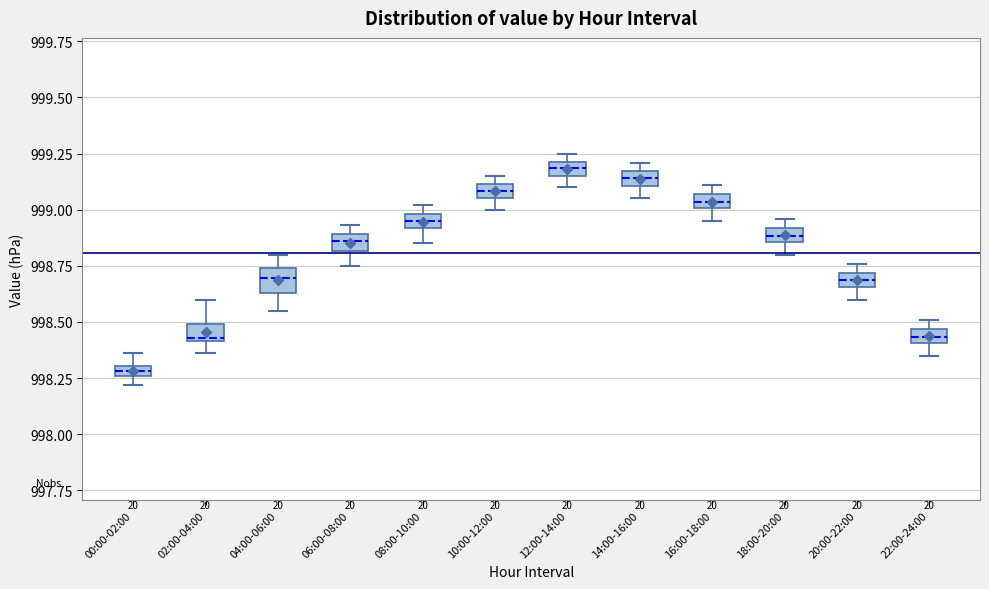

Which box's median line is the lowest?

00:00-02:00